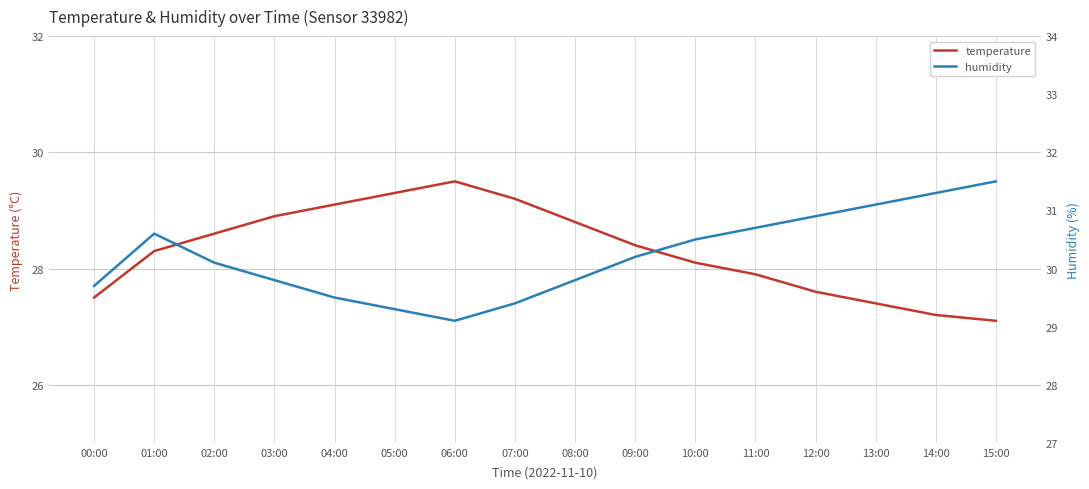

Which series has the largest total across all categories?

humidity